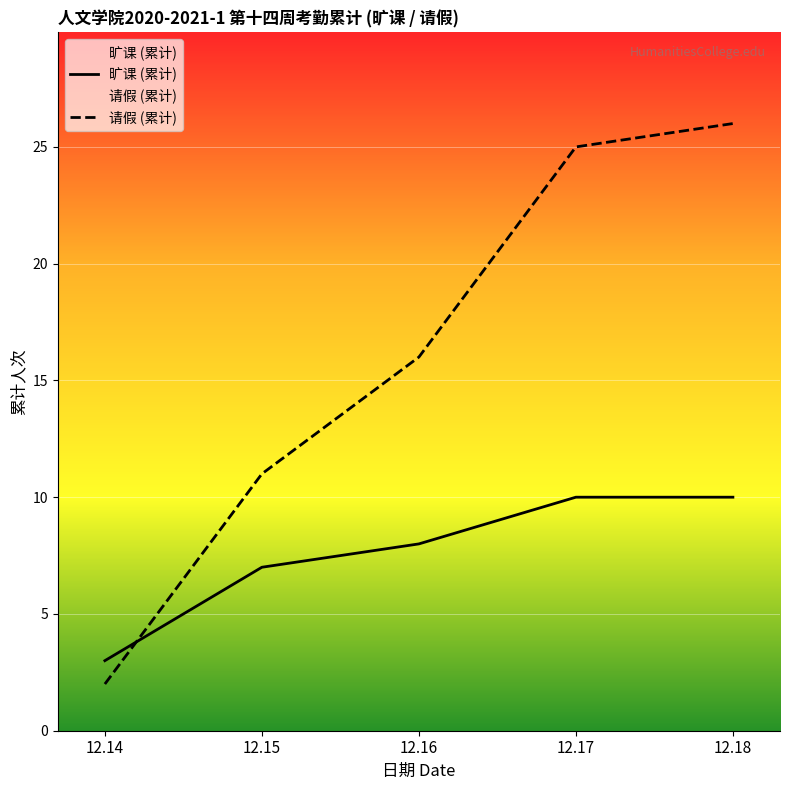

How many values in the 旷课 (累计) series exceed 8?

2